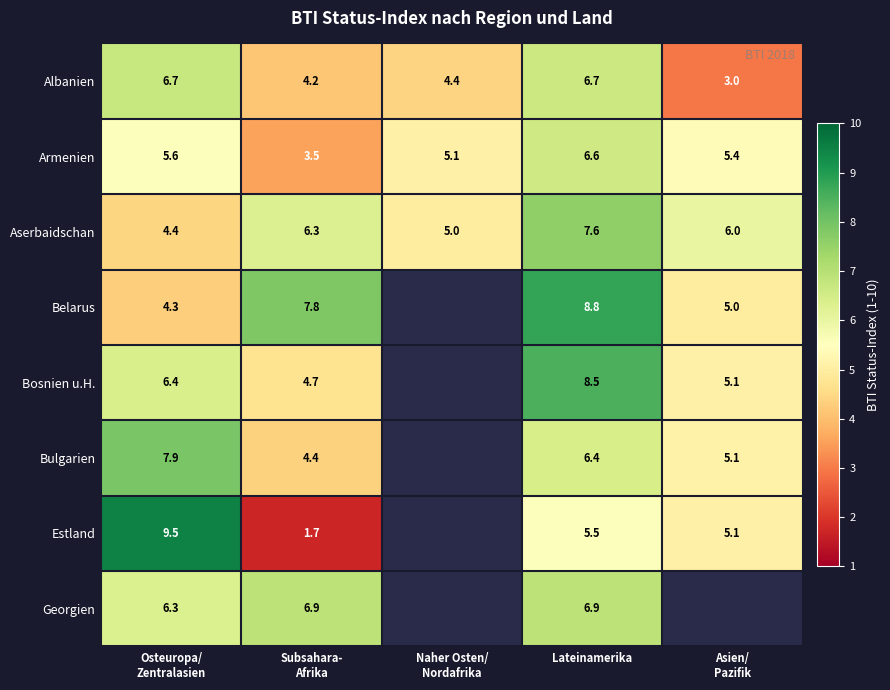

Which category has the highest value in the Aserbaidschan series?

Lateinamerika